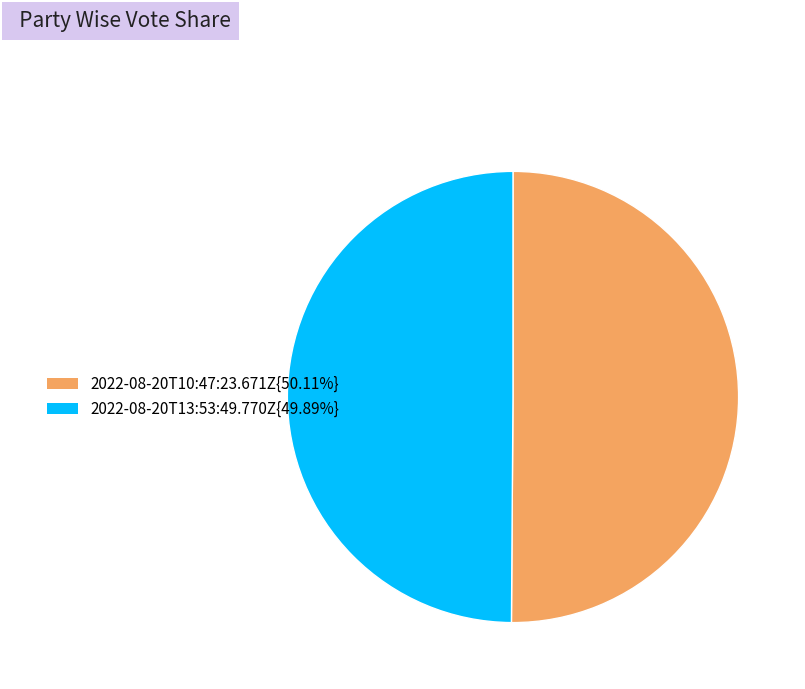

Count the number of slices in the pie.

2